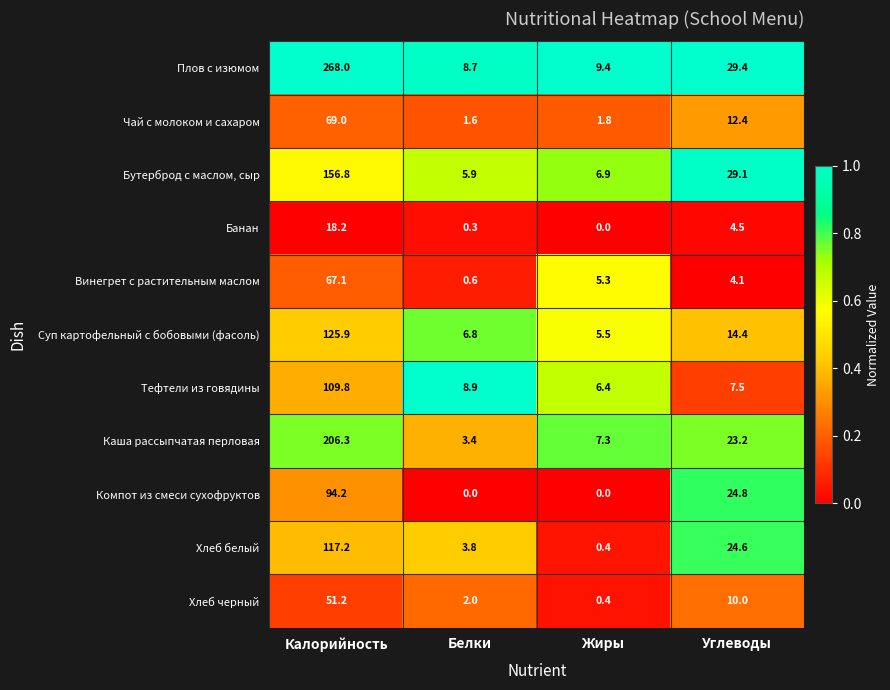

The value of Тефтели из говядины at Калорийность is 169.0. True or false?

False